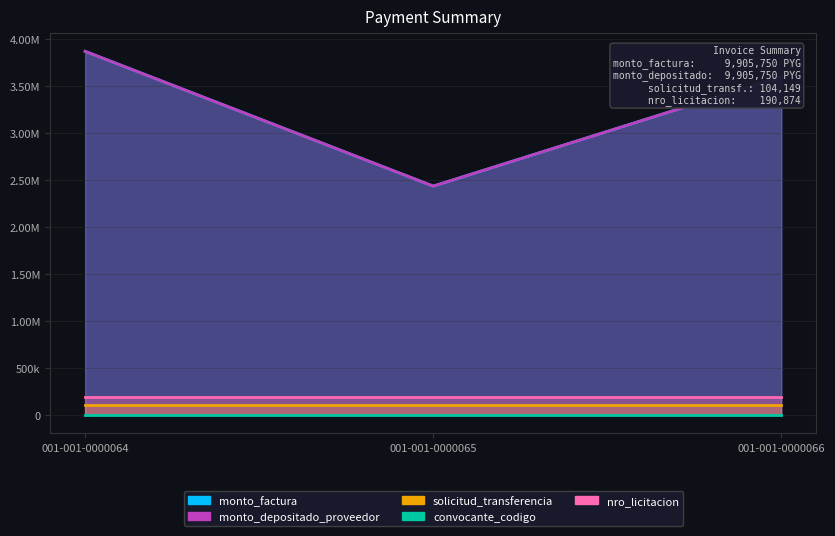

Which series has the largest total across all categories?

monto_factura